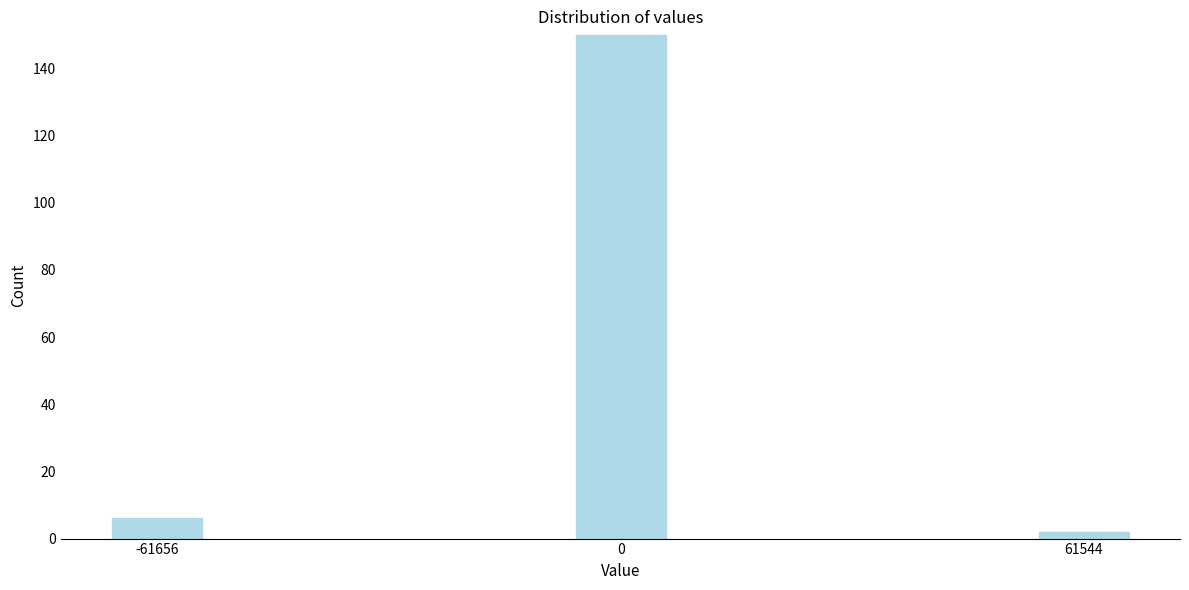

Reading left to right, what are all the values shown in this chart?

6	150	2